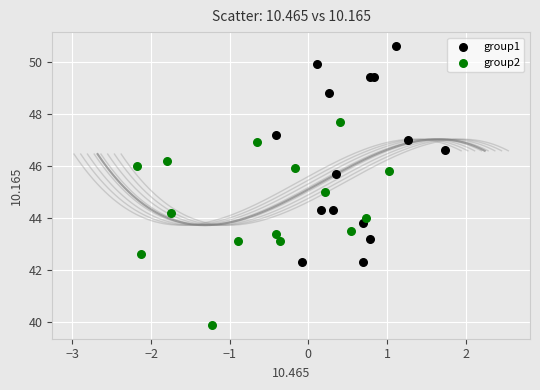

Which series reaches the minimum Y coordinate?

group2